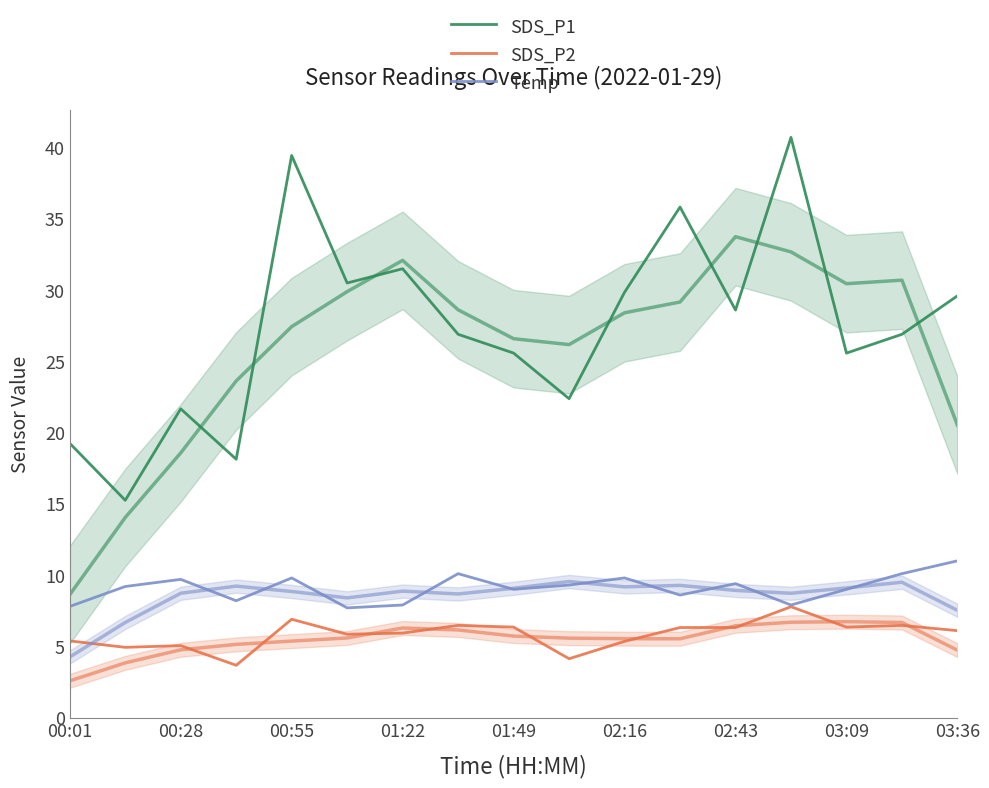

What is the label of the 17th point from the right?

00:01